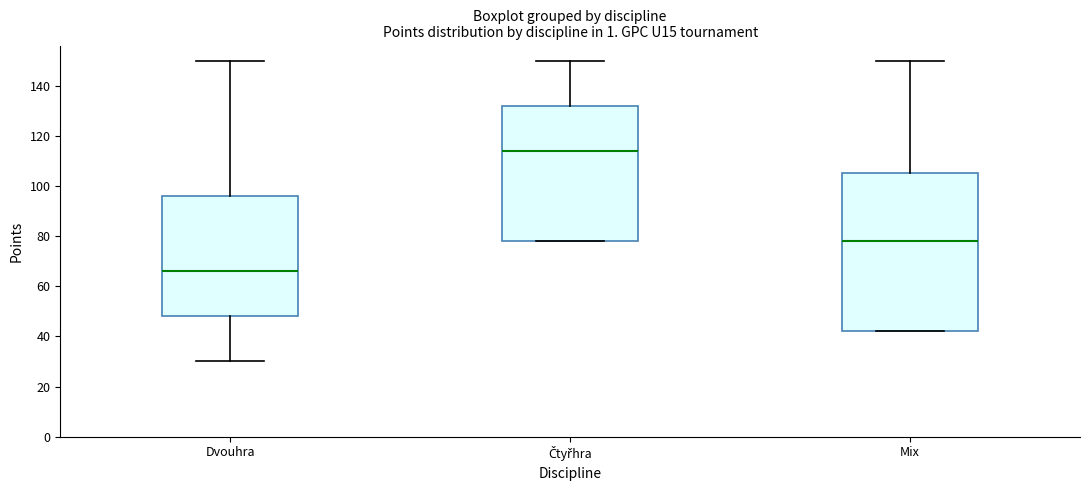

Which box's median line is the lowest?

Dvouhra